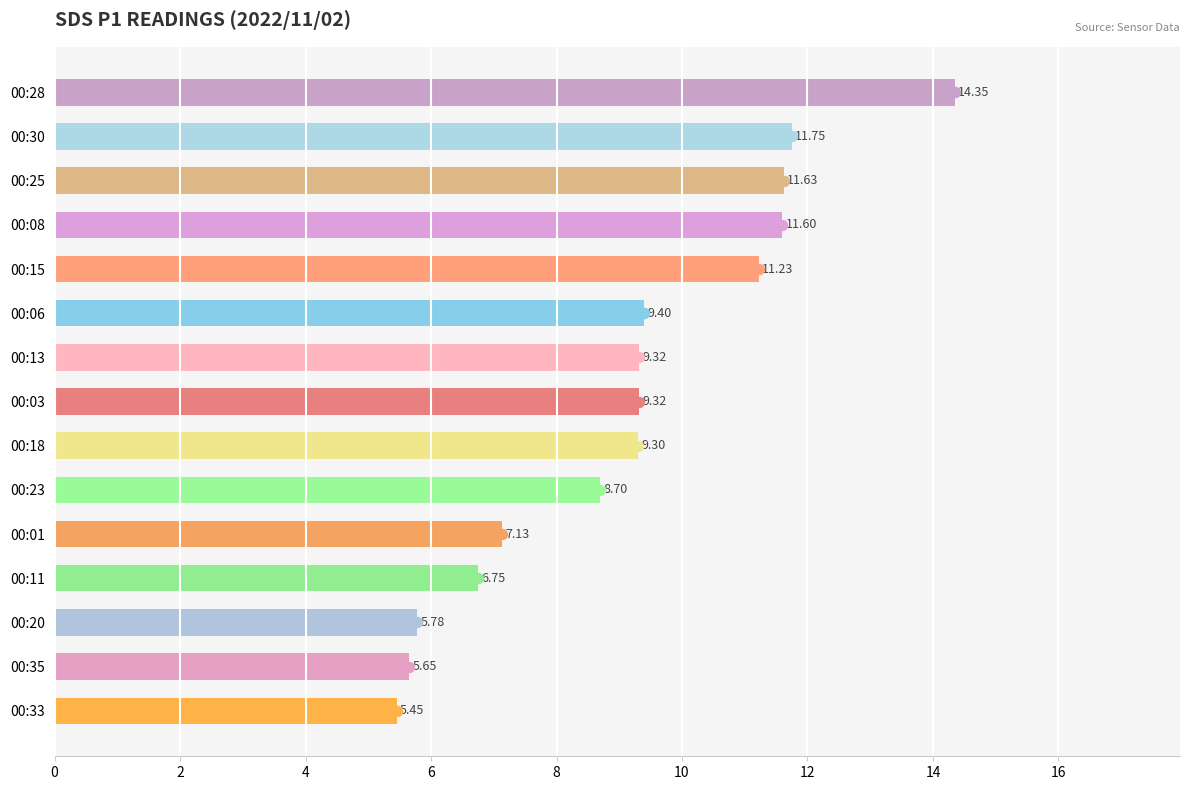

What is the difference between the second highest and second lowest values?

6.1